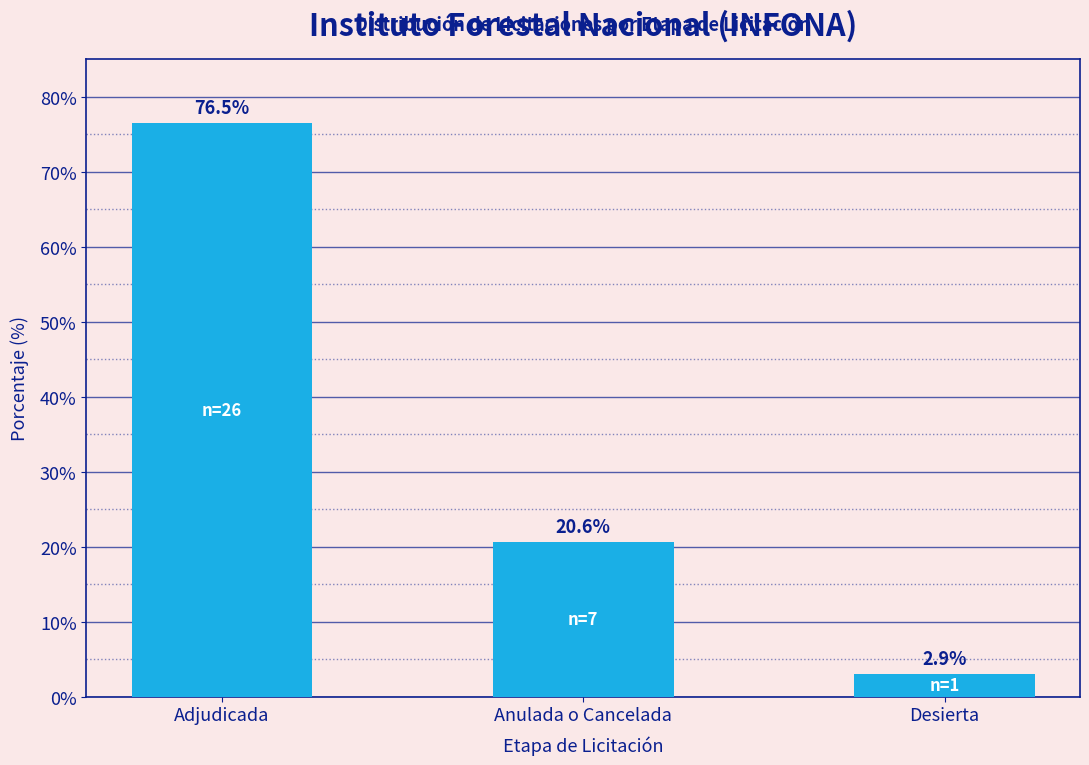

Which category has the highest value across all series?

Adjudicada